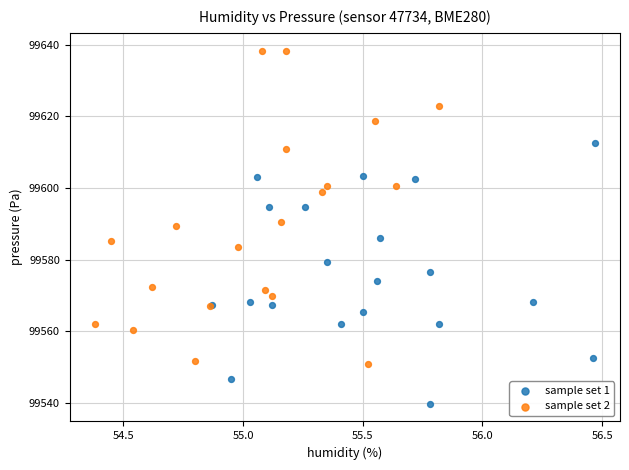

Which series has the widest spread of Y values?

sample set 2